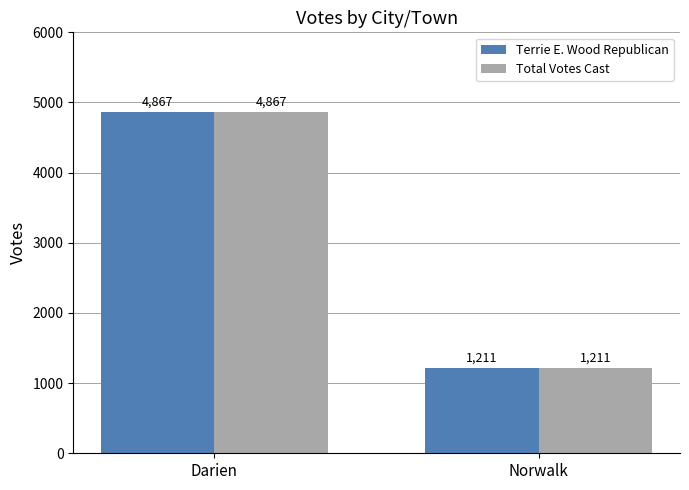

What is the minimum value for Total Votes Cast?

1211